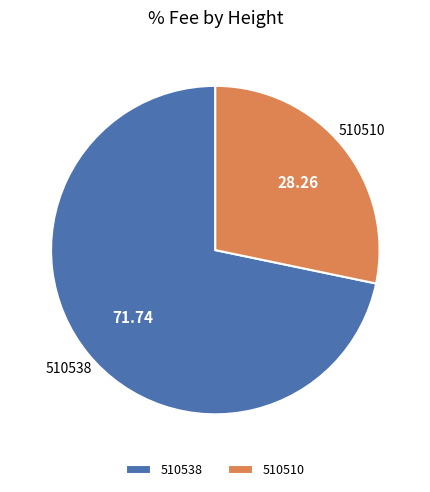

Which category accounts for the majority?

510538